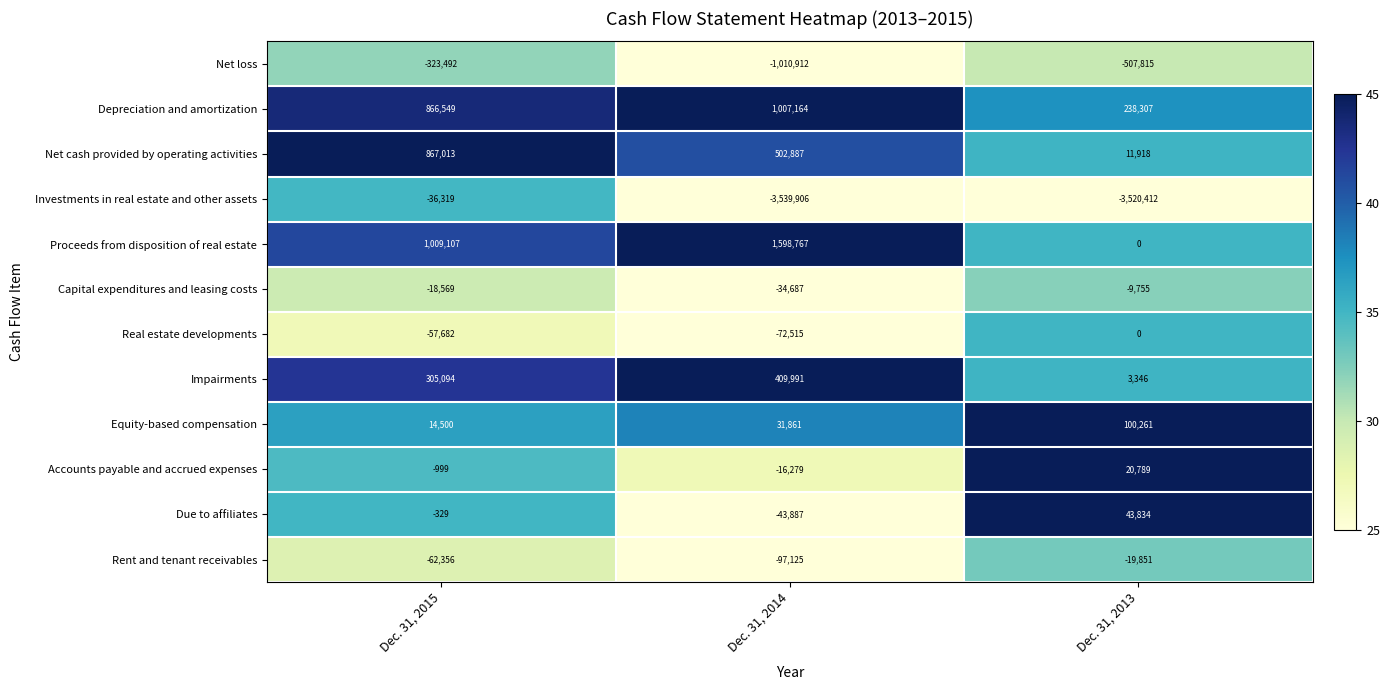

Between Dec. 31, 2015 and Dec. 31, 2014, which series saw the biggest shift?

Investments in real estate and other assets